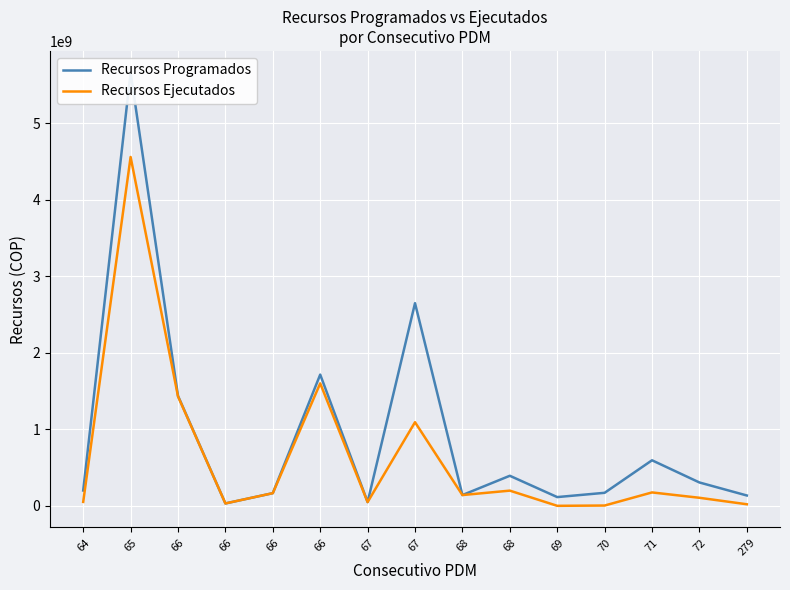

What is the sum of all Recursos Programados values?

13755477985.3